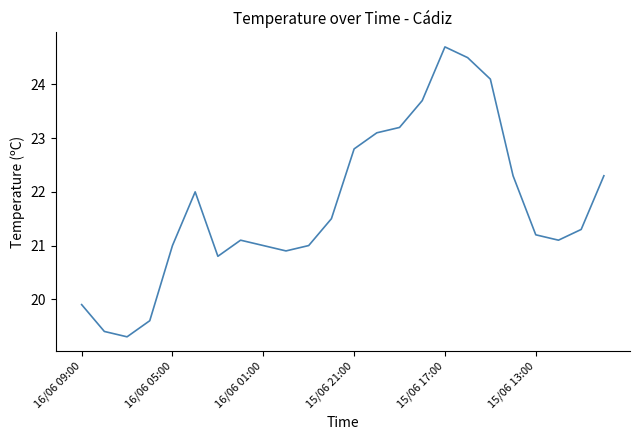

What is the minimum value shown in the chart?

19.3